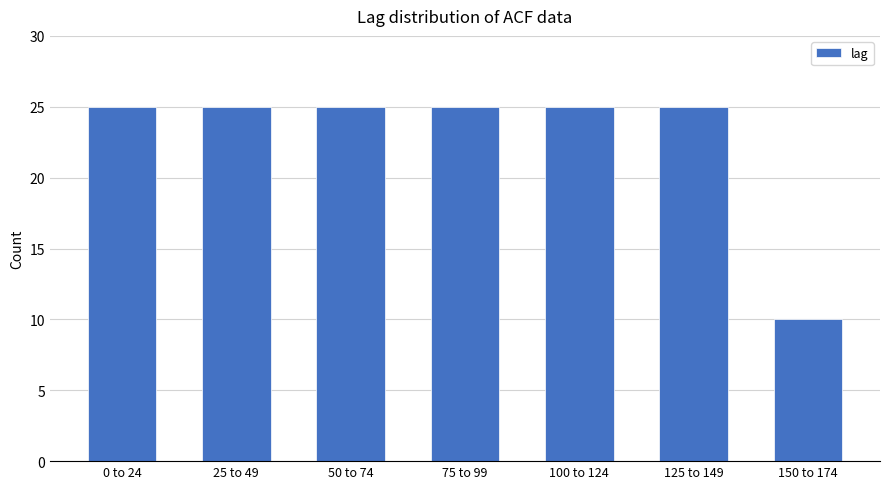

Reading left to right, what are all the values shown in this chart?

0 to 24=25	25 to 49=25	50 to 74=25	75 to 99=25	100 to 124=25	125 to 149=25	150 to 174=10